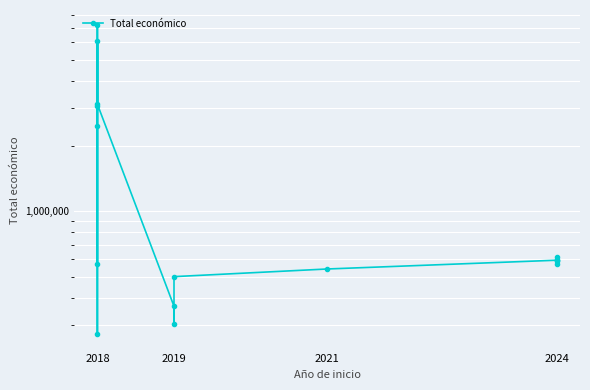

What is the value of the 7th point from the left?

3114698